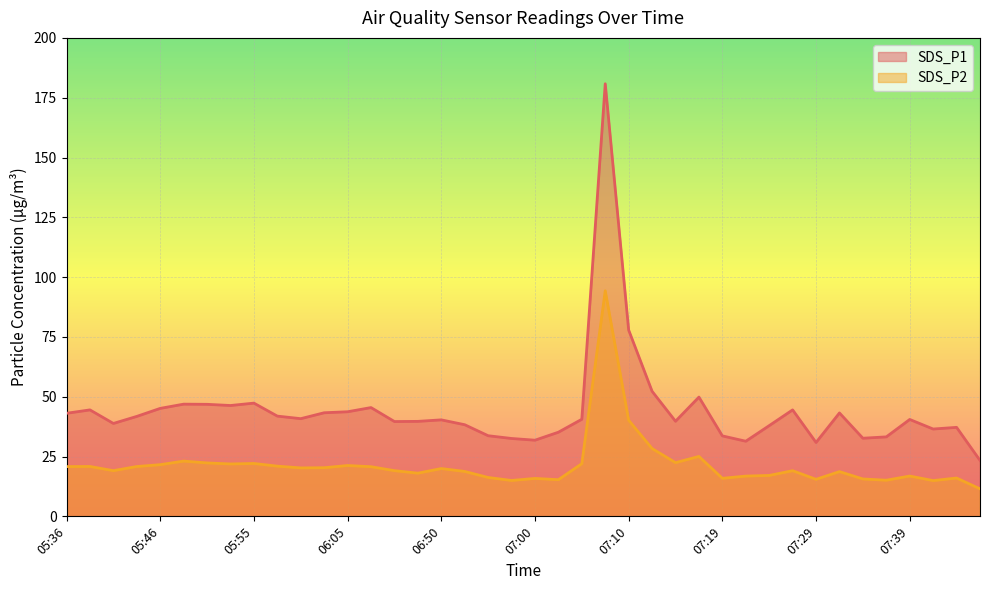

What is the label of the 28th point from the right?

06:05